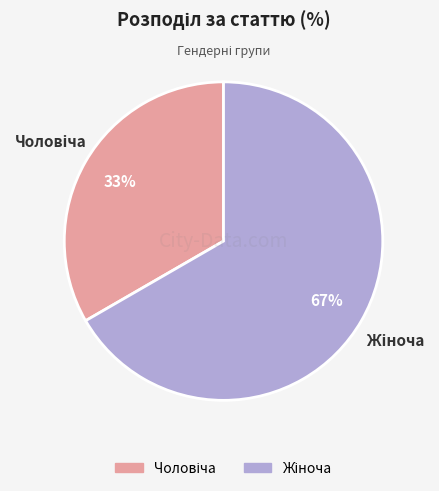

Does any single category account for the majority?

Yes